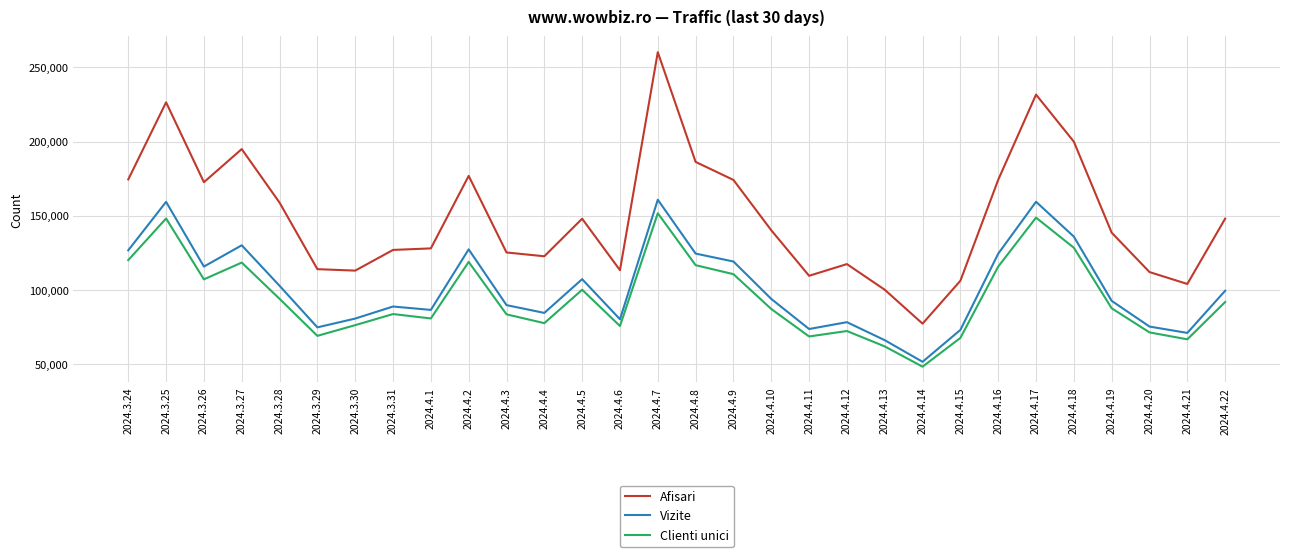

Which series has the widest spread of values?

Afisari